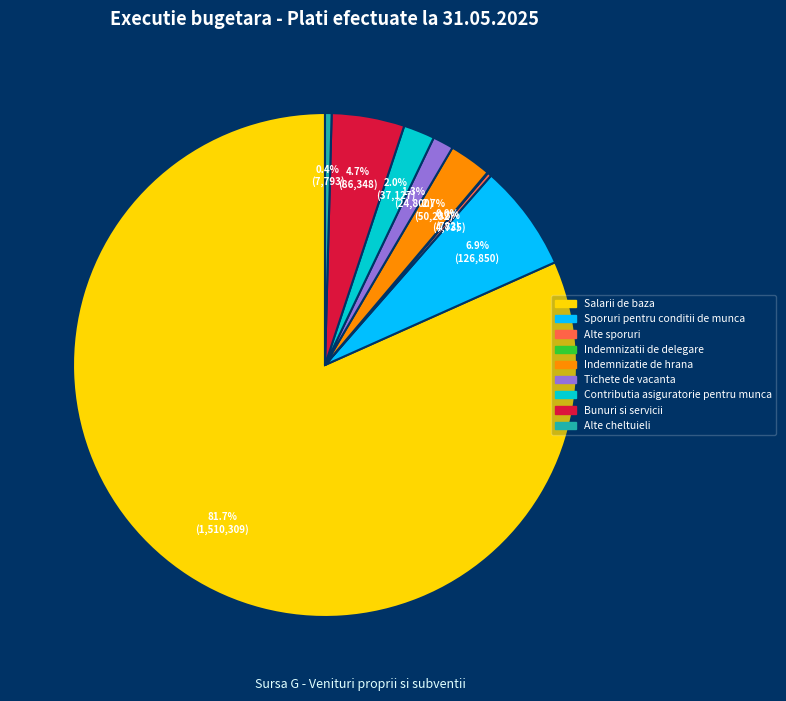

The Tichete de vacanta slice represents 14% of the pie. True or false?

False